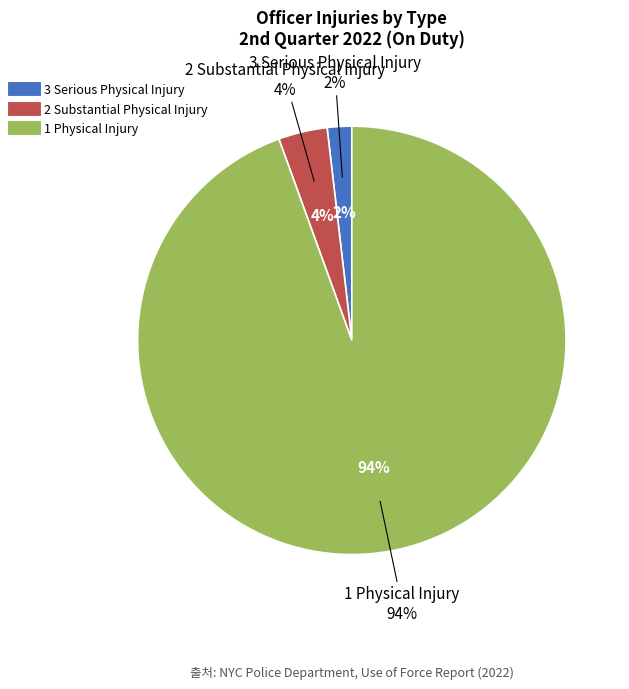

To the nearest percent, what portion does 1 Physical Injury represent?

94%